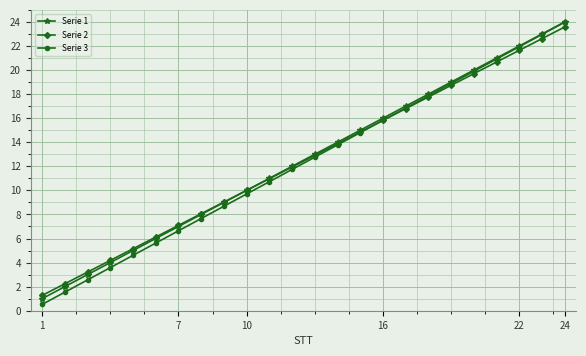

True or false: Serie 1 has more than 0 points higher than both neighbors.

False